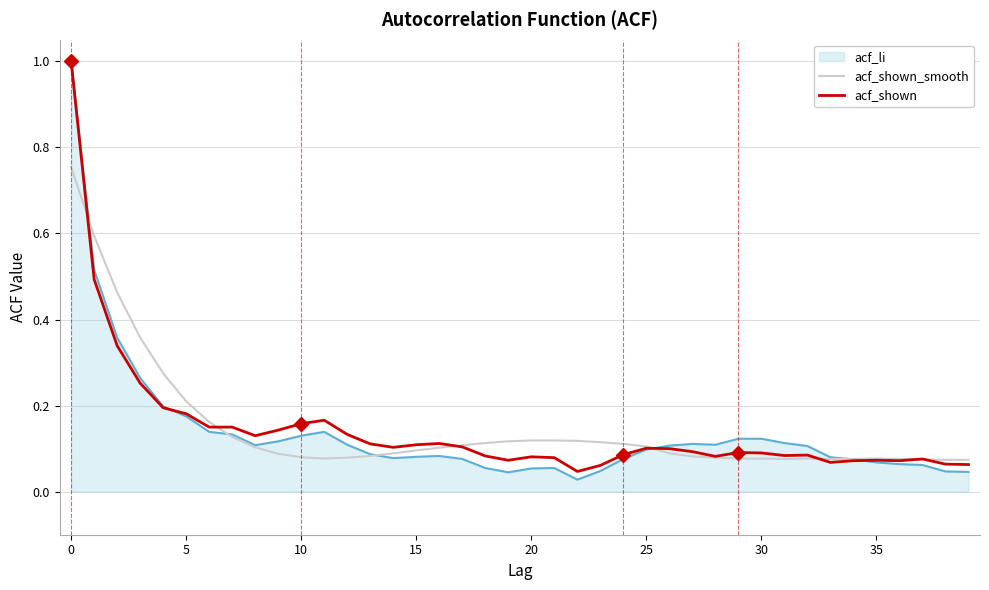

How many lines are shown in the chart?

3